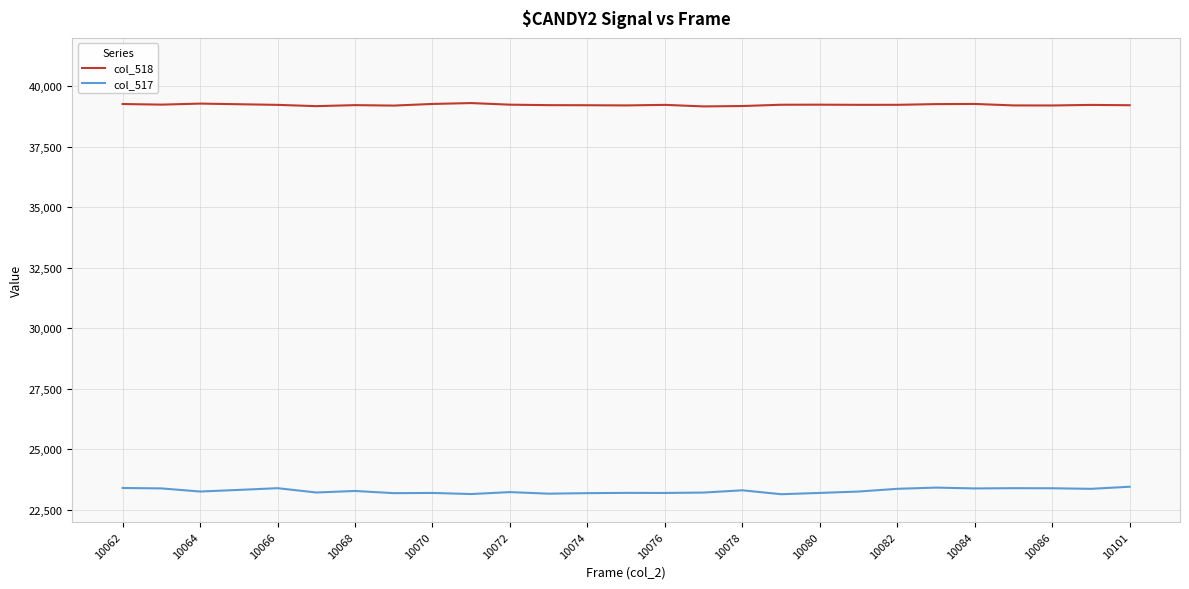

Rank the series by their average value, from highest to lowest.

col_518, col_517